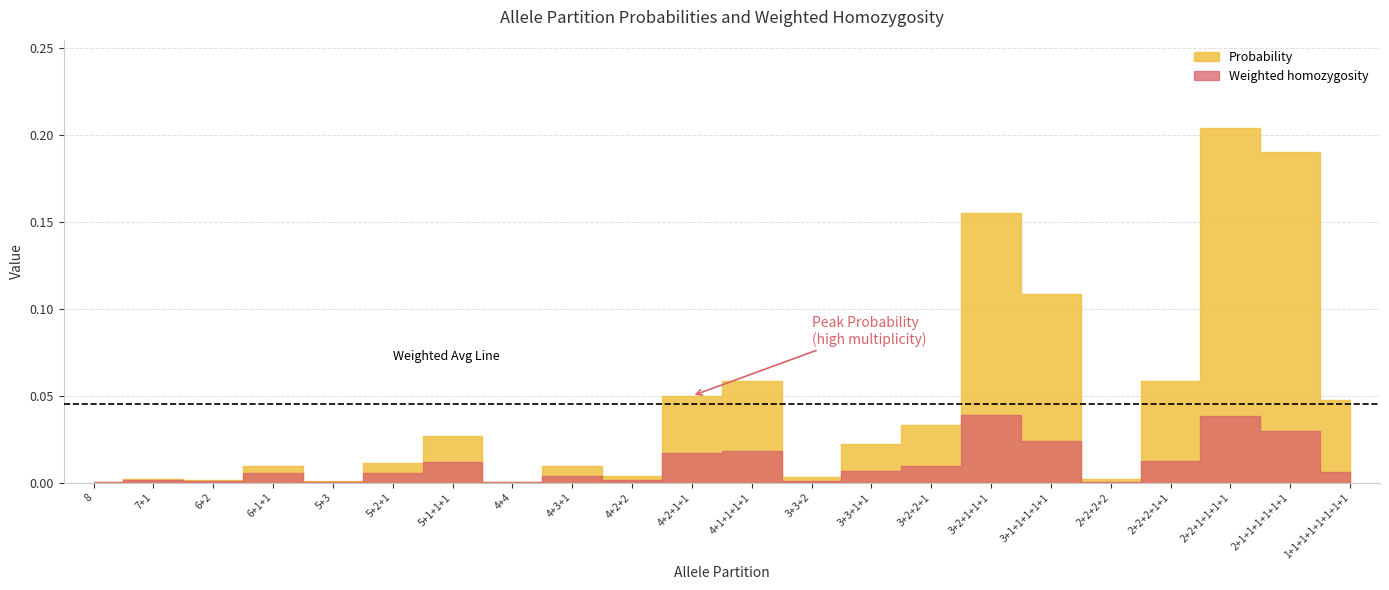

How many lines are shown in the chart?

2